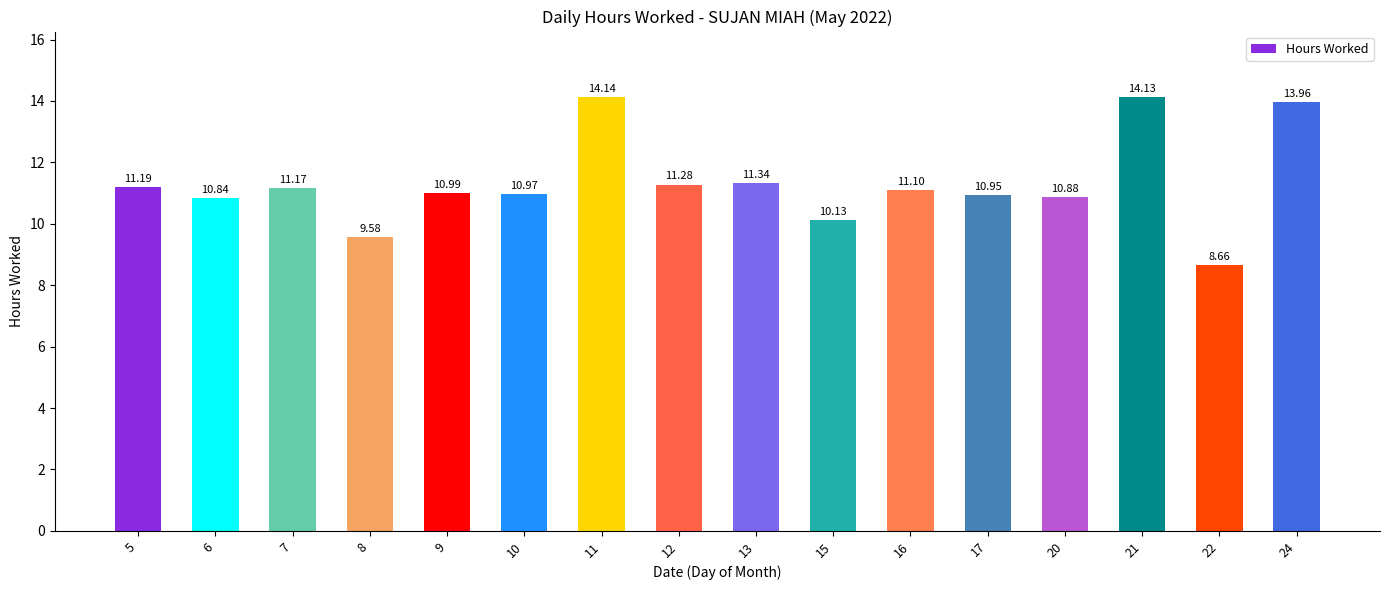

At which category does the chart reach its peak across all series?

11